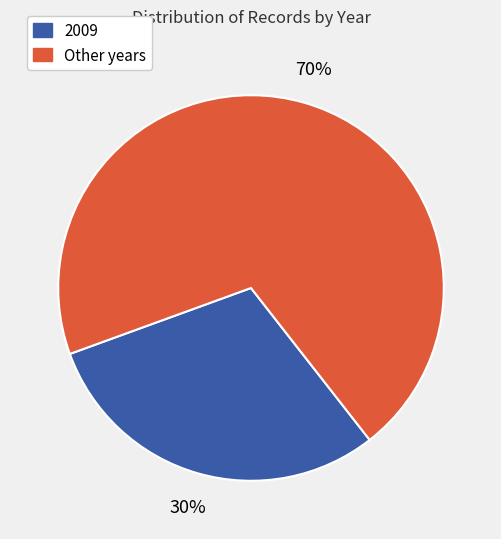

To the nearest percent, what is the difference between the largest and smallest slice percentages?

40%